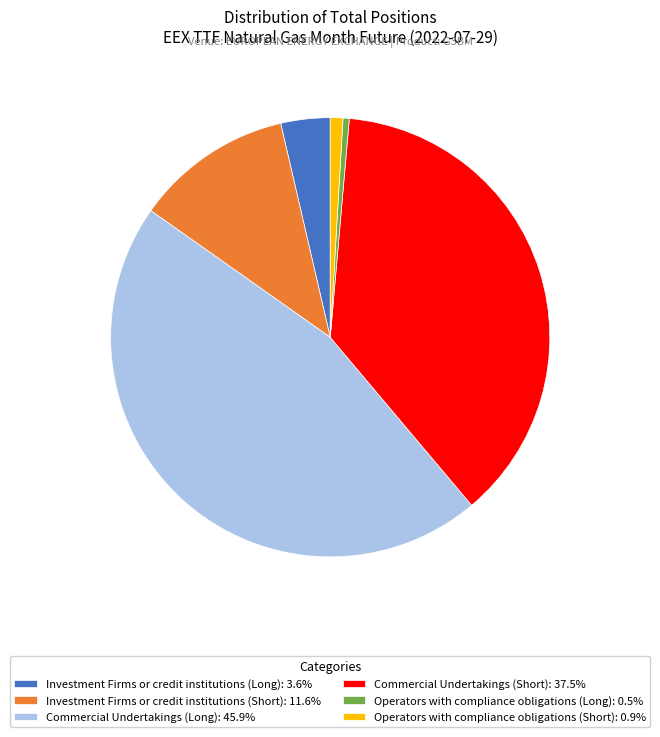

Does any single category account for the majority?

No